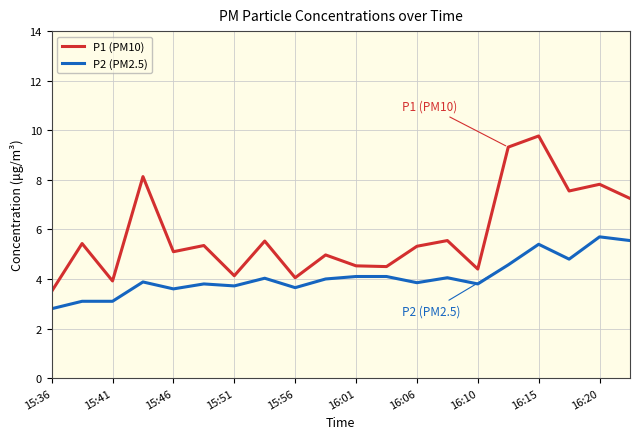

Which series has the widest spread of values?

P1 (PM10)